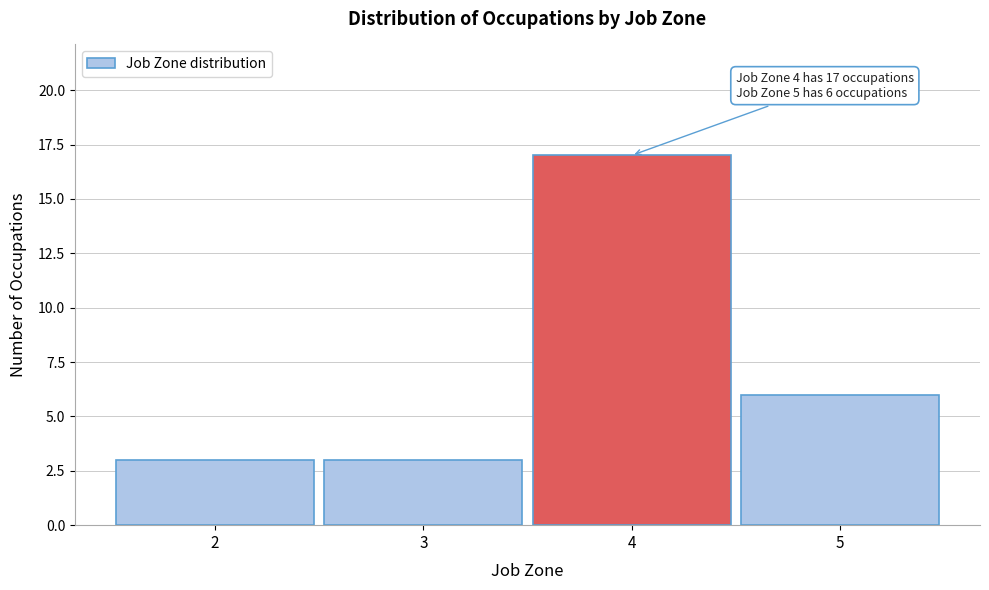

Which range on the x-axis has the tallest bar?

3.5 to 4.5